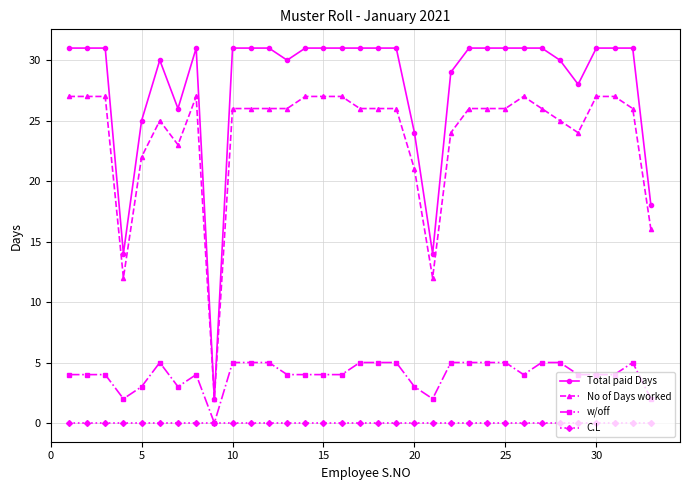

True or false: Total paid Days and w/off cross at least once.

False